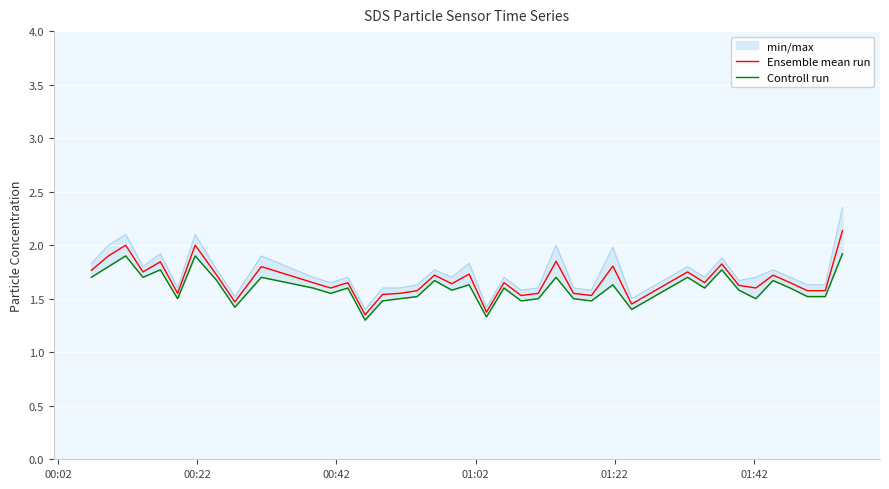

Reading left to right, list all the values displayed in this chart.

Ensemble mean run: 1.8	1.9	2.0	1.8	1.8	1.6	2.0	1.7	1.5	1.8	1.6	1.6	1.6	1.4	1.5	1.6	1.6	1.7	1.6	1.7	1.4	1.6	1.5	1.6	1.9	1.6	1.5	1.8	1.4	1.6	1.8	1.6	1.8	1.6	1.6	1.7	1.6	1.6	1.6	2.1
Controll run: 1.7	1.8	1.9	1.7	1.8	1.5	1.9	1.7	1.4	1.7	1.6	1.6	1.6	1.3	1.5	1.5	1.5	1.7	1.6	1.6	1.3	1.6	1.5	1.5	1.7	1.5	1.5	1.6	1.4	1.6	1.7	1.6	1.8	1.6	1.5	1.7	1.6	1.5	1.5	1.9